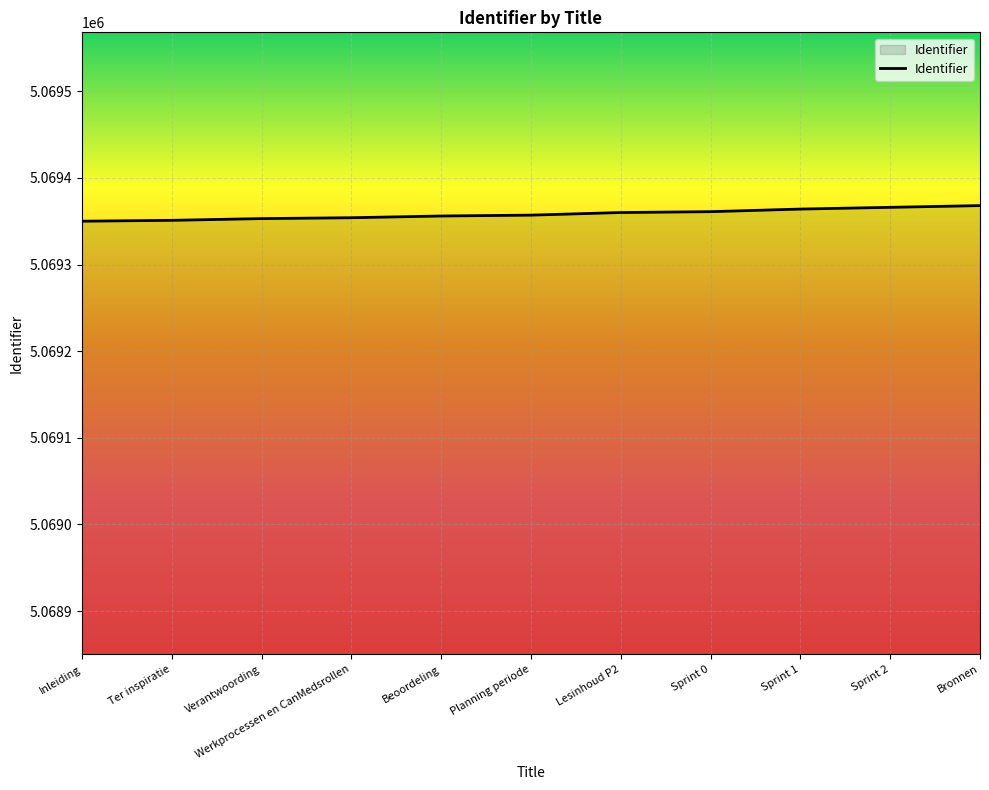

Between Ter inspiratie and Bronnen, which is larger?

Bronnen